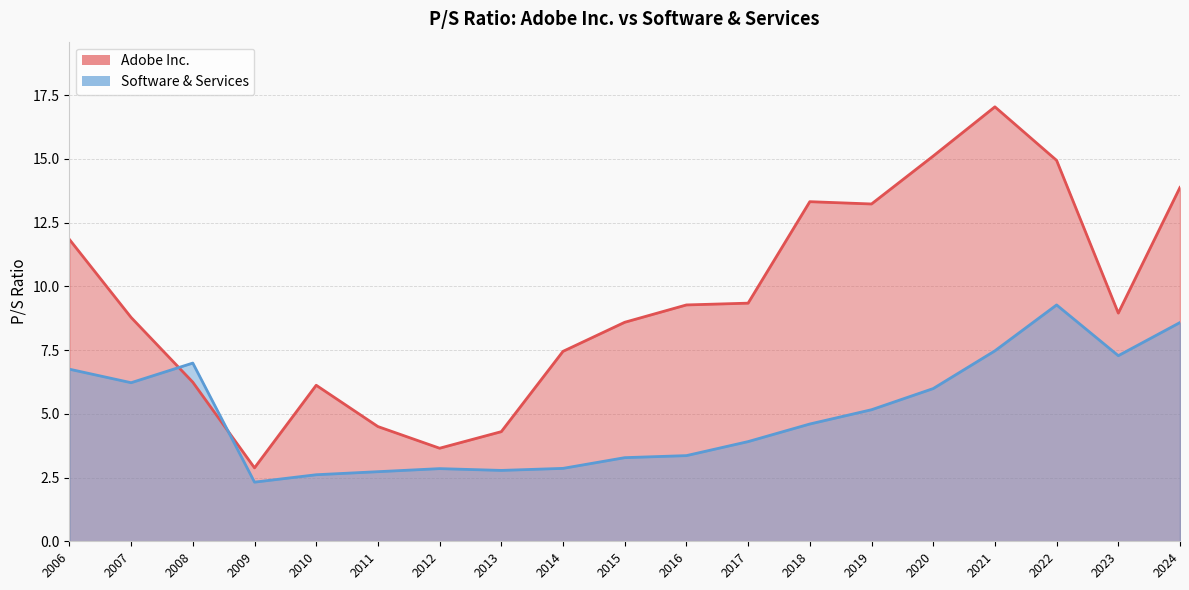

Which series has the largest total across all categories?

Adobe Inc.